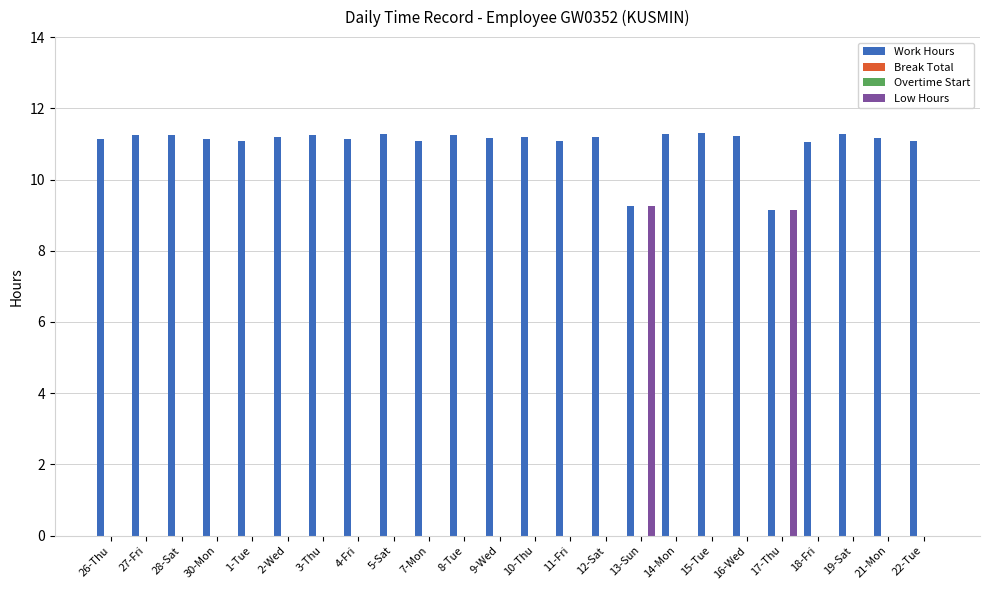

Which series has the largest total across all categories?

Work Hours